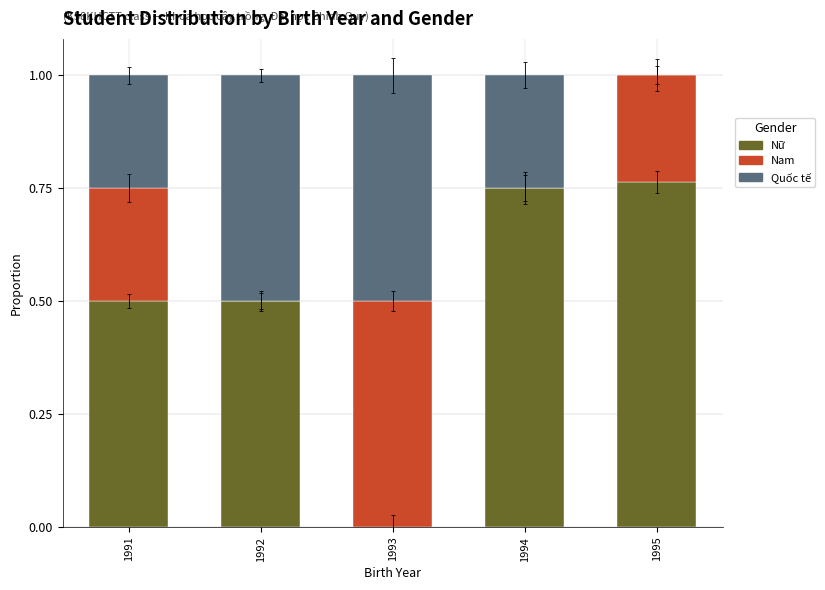

How many values in the Nữ series exceed 0?

4